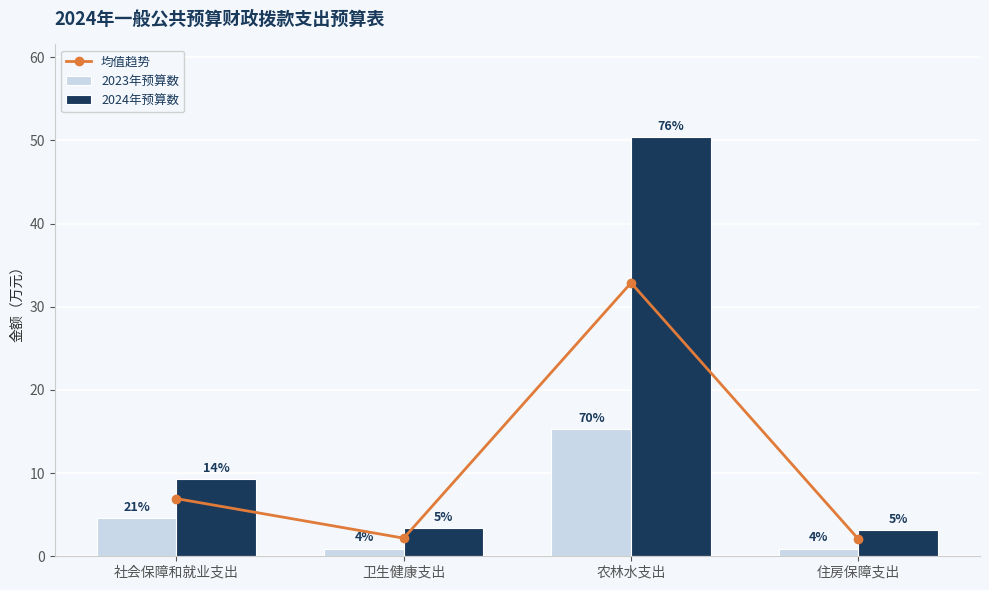

Reading left to right, transcribe all the data shown in this chart.

均值趋势: 社会保障和就业支出=6.9	卫生健康支出=2.2	农林水支出=32.9	住房保障支出=2.1
2023年预算数: 社会保障和就业支出=4.6	卫生健康支出=0.9	农林水支出=15.3	住房保障支出=0.9
2024年预算数: 社会保障和就业支出=9.3	卫生健康支出=3.4	农林水支出=50.5	住房保障支出=3.2